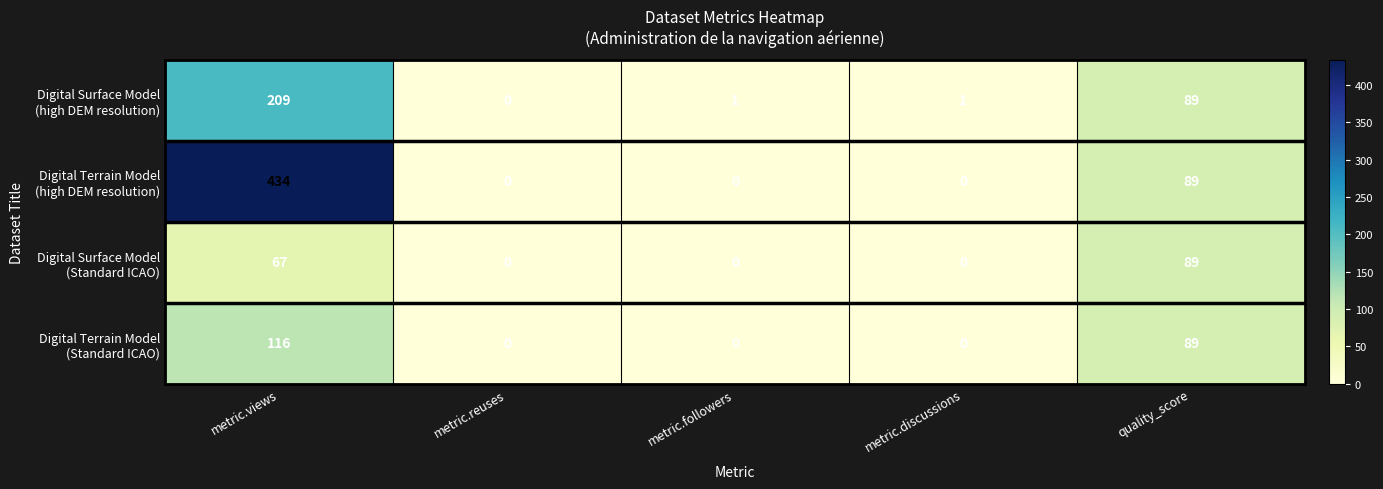

Which category has the highest value across all series?

metric.views